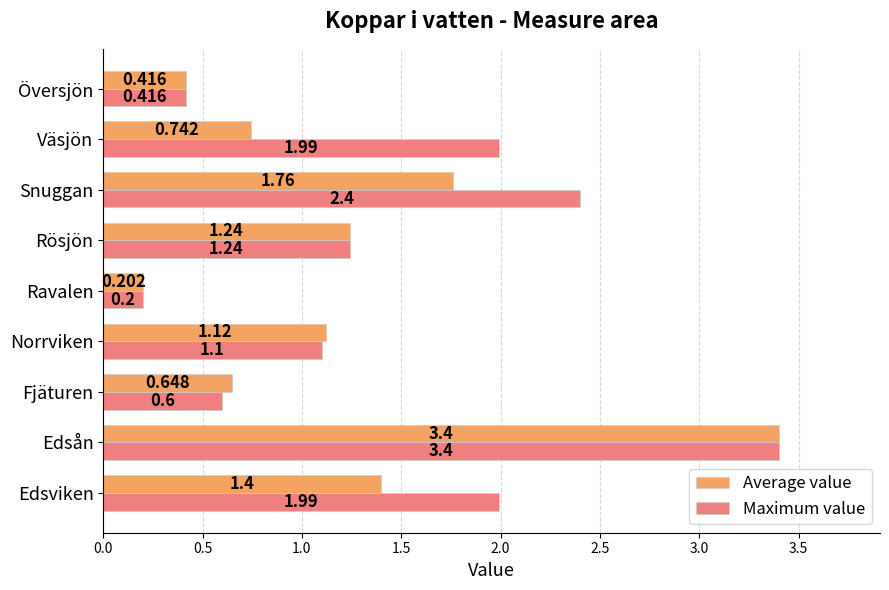

List the labels in order of Average value value, smallest first.

Ravalen, Översjön, Fjäturen, Väsjön, Norrviken, Rösjön, Edsviken, Snuggan, Edsån